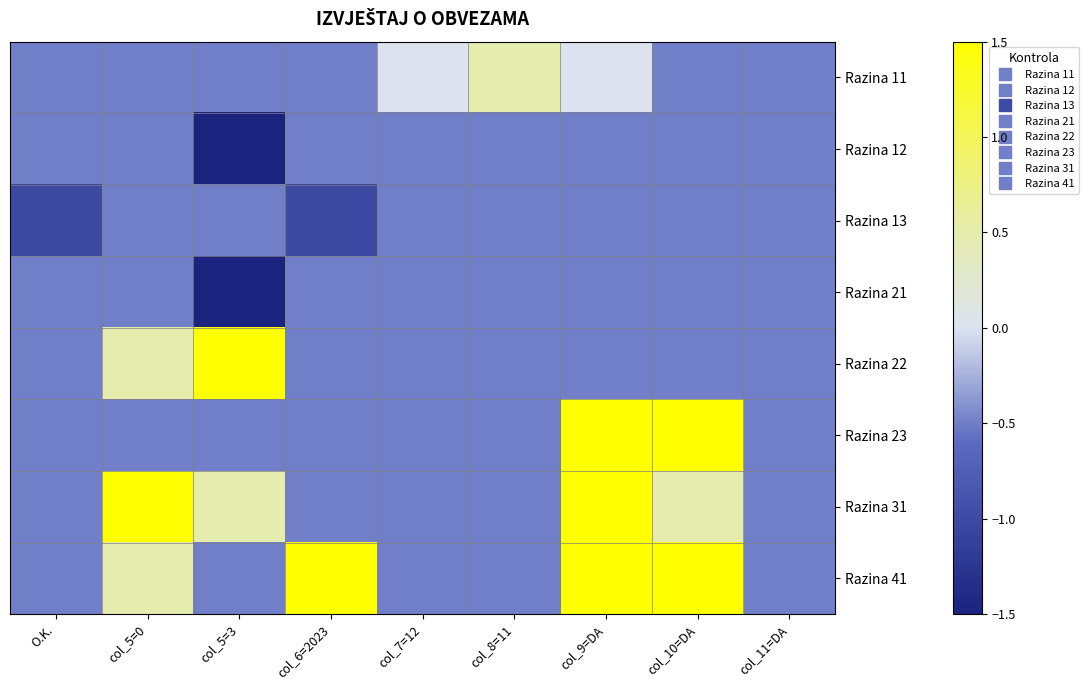

Which series has the largest total across all categories?

Razina 41